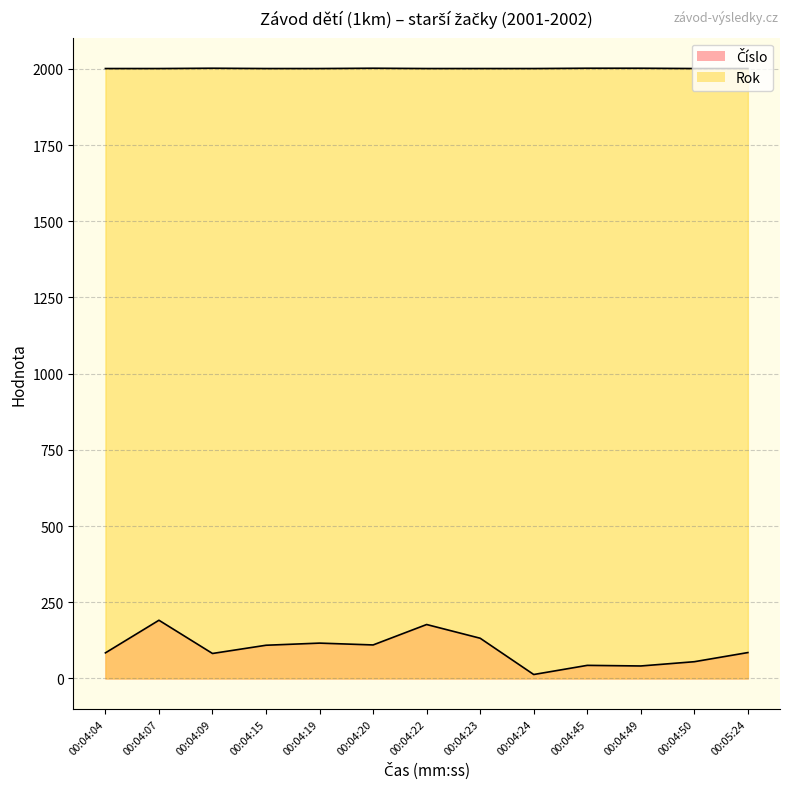

What is the value of the Číslo point at the 13th from the left?

85